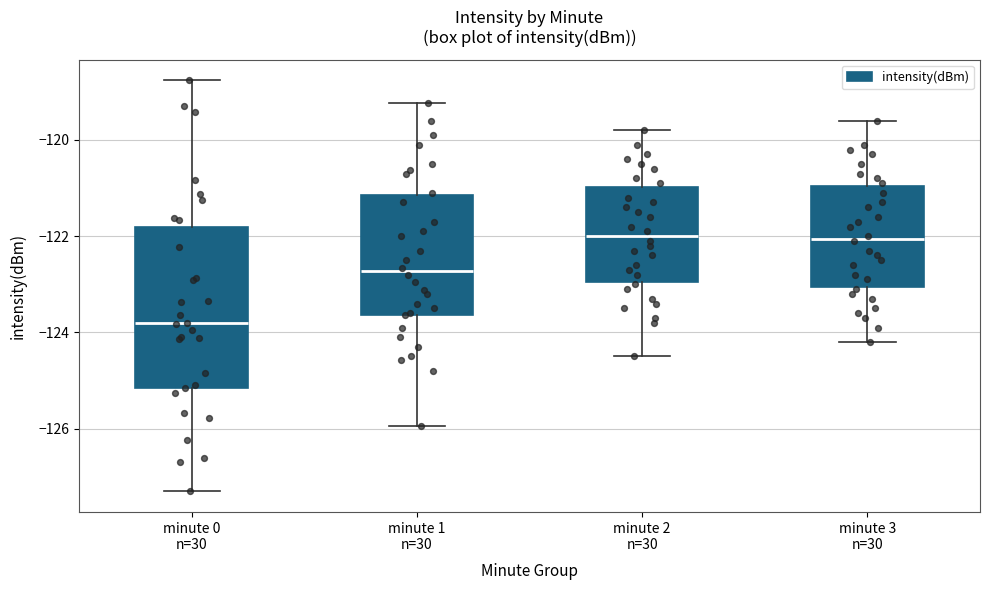

Where is the upper edge of the box for minute 2 n=30 on the y-axis? The values are not printed on the chart, so give them approximately, as read against the axis.

-121.0